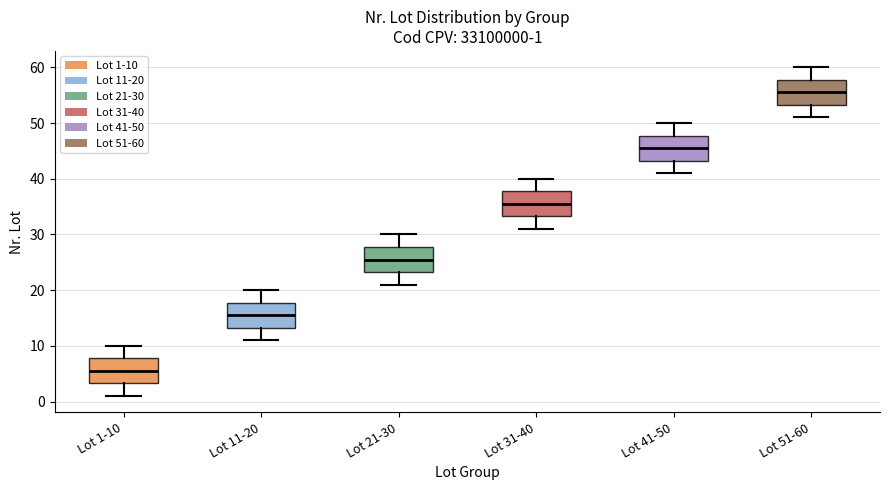

Which box's median line is the highest?

Lot 51-60